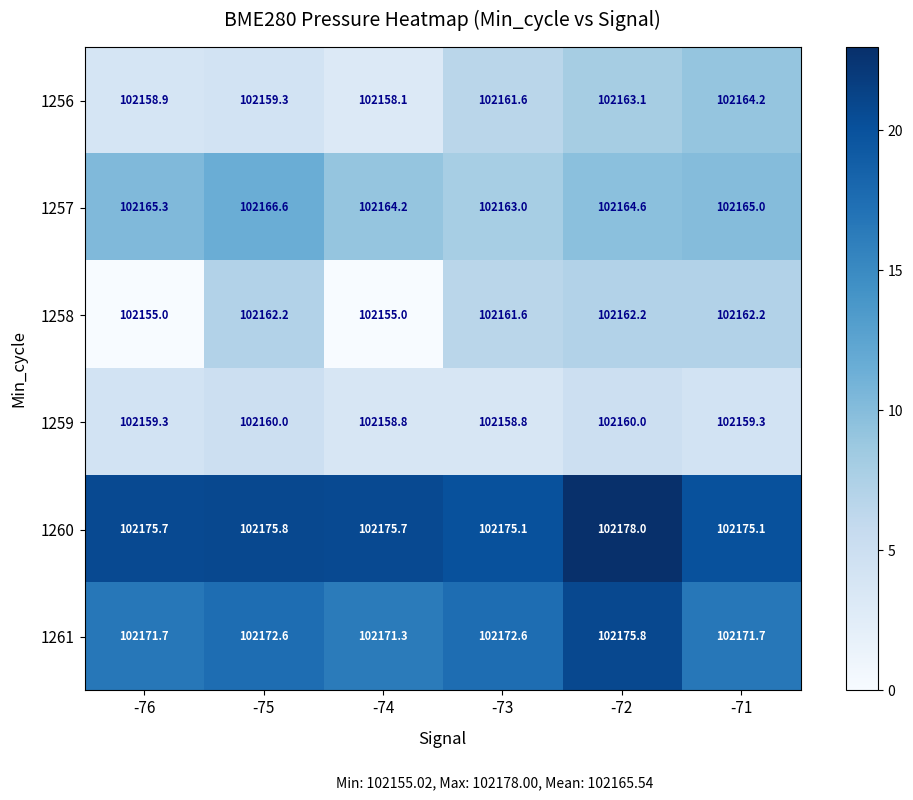

What is the spread (max minus min) of values at -73?

16.3